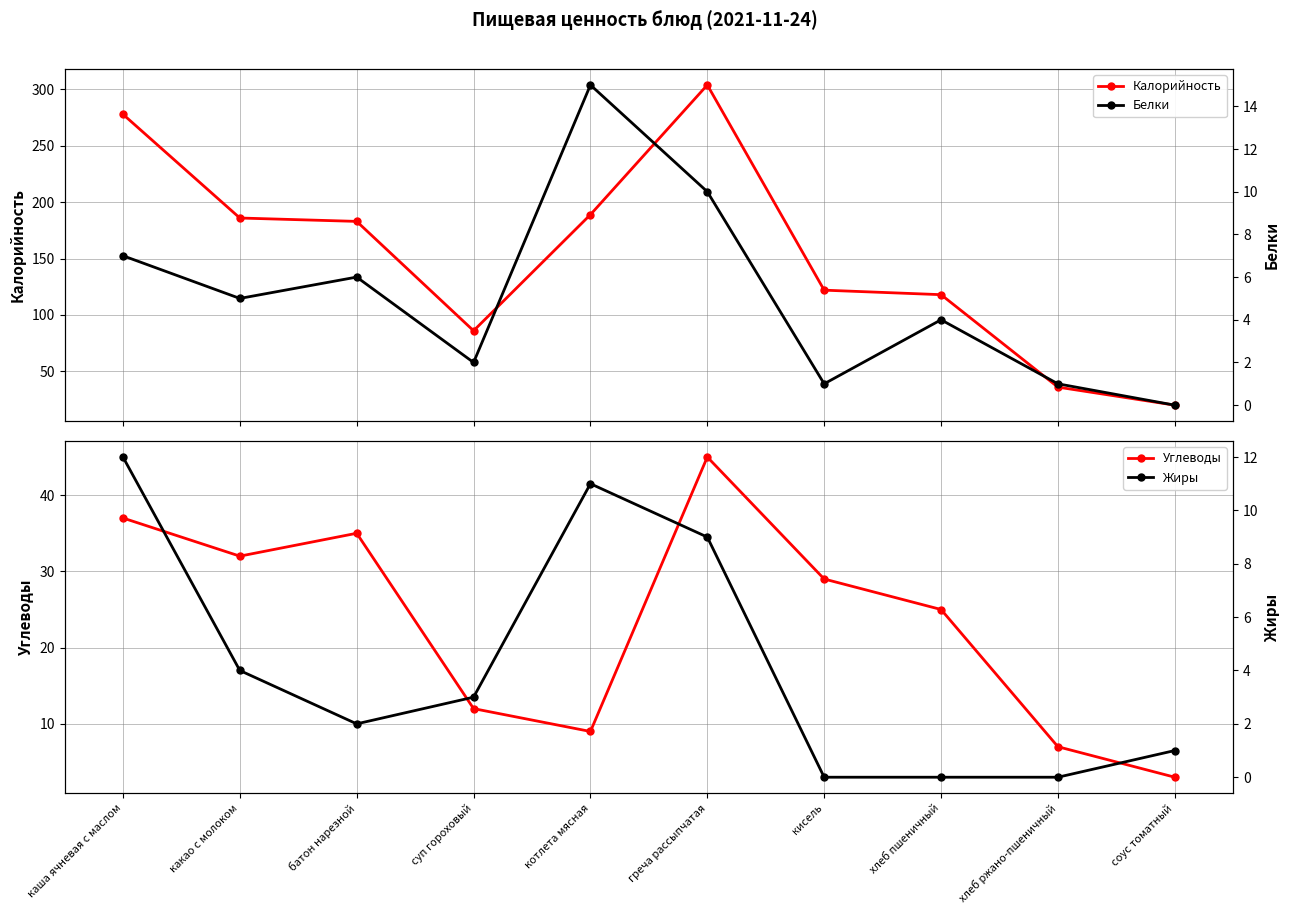

What is the average value of the Жиры series?

4